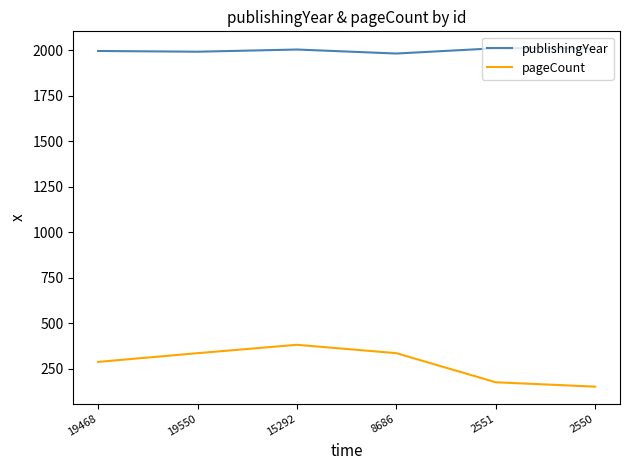

Is it true that publishingYear equals 3455 at 2551?

False